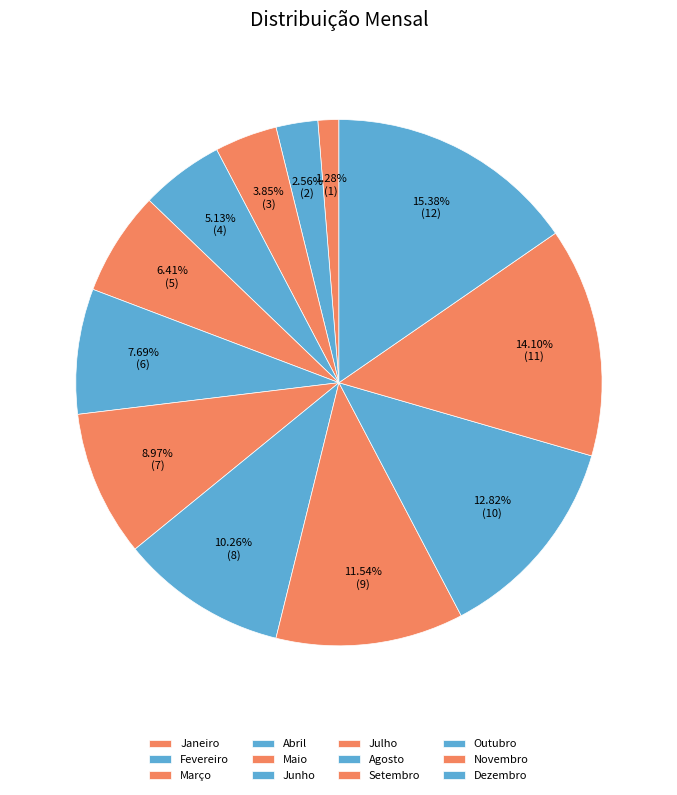

Which slice is the smallest?

Janeiro